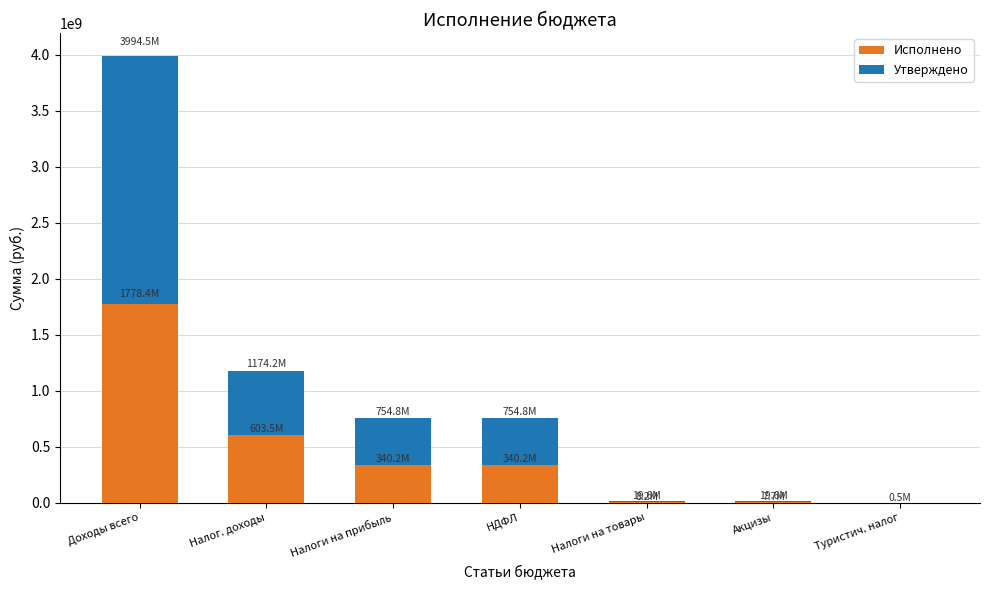

What is the spread (max minus min) of values at Акцизы?

11902676.7